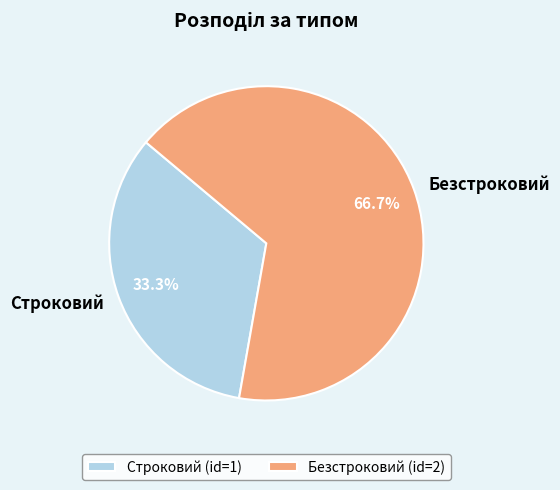

Is there any slice that represents more than half of the pie?

Yes